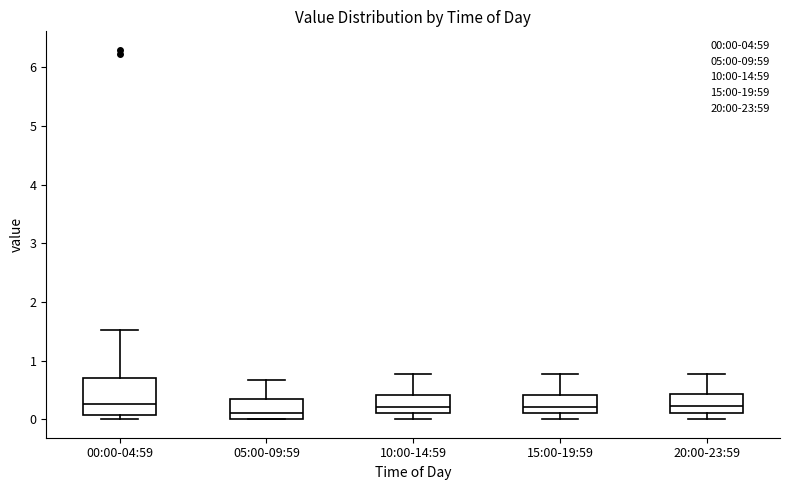

Reading left to right, transcribe this box plot: for each box, give where its median line is, the range the box spans, and where its two whiskers end, as read against the y-axis. The values are not printed on the chart, so give them approximately, as read against the axis.

00:00-04:59: median 0.3, box 0.1 to 0.7, whiskers 0.0 to 1.5
05:00-09:59: median 0.1, box 0.0 to 0.3, whiskers 0.0 to 0.7
10:00-14:59: median 0.2, box 0.1 to 0.4, whiskers 0.0 to 0.8
15:00-19:59: median 0.2, box 0.1 to 0.4, whiskers 0.0 to 0.8
20:00-23:59: median 0.2, box 0.1 to 0.4, whiskers 0.0 to 0.8